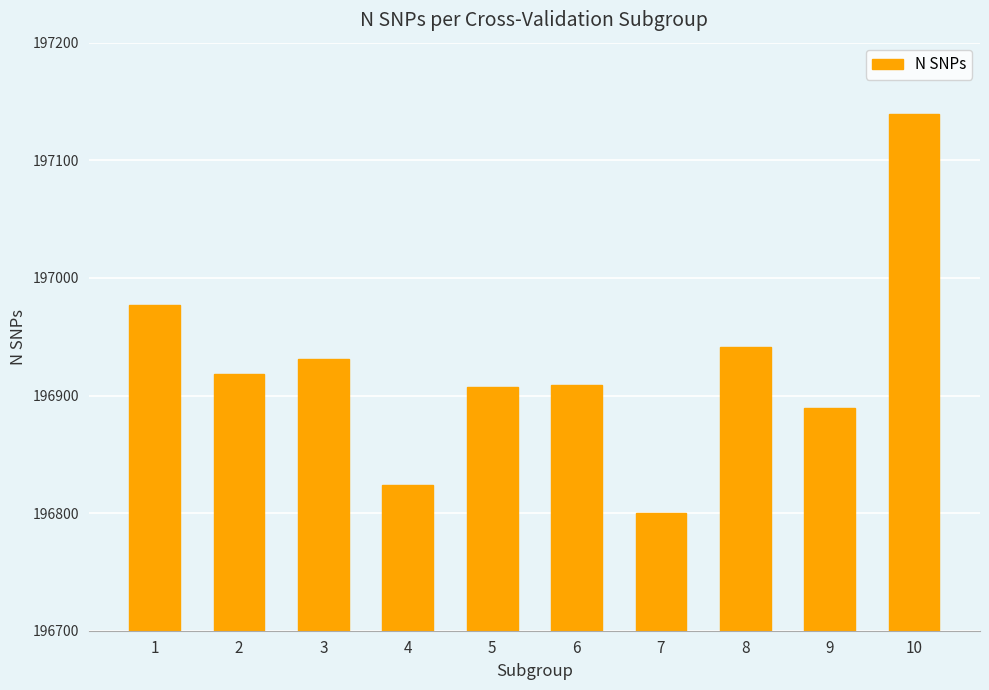

Is it true that the value at 7 is 196800?

True